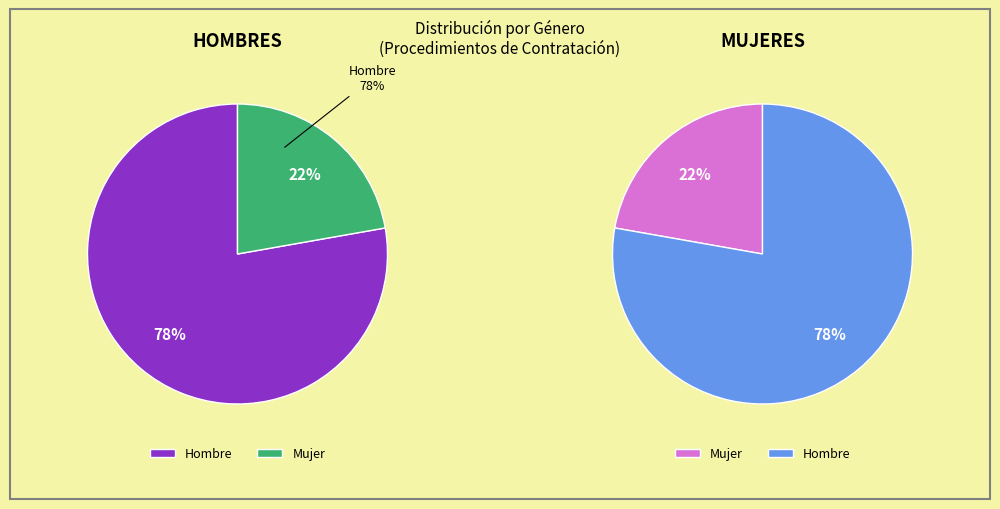

The Hombre slice represents 78% of the pie. True or false?

True